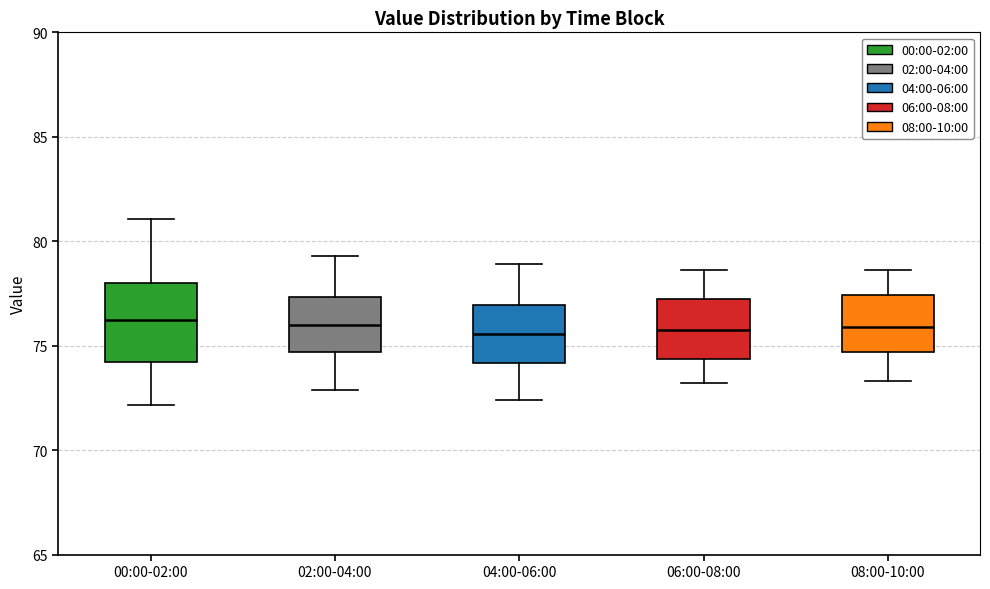

Where does the upper whisker of the box for 00:00-02:00 end on the y-axis? The values are not printed on the chart, so give them approximately, as read against the axis.

81.0